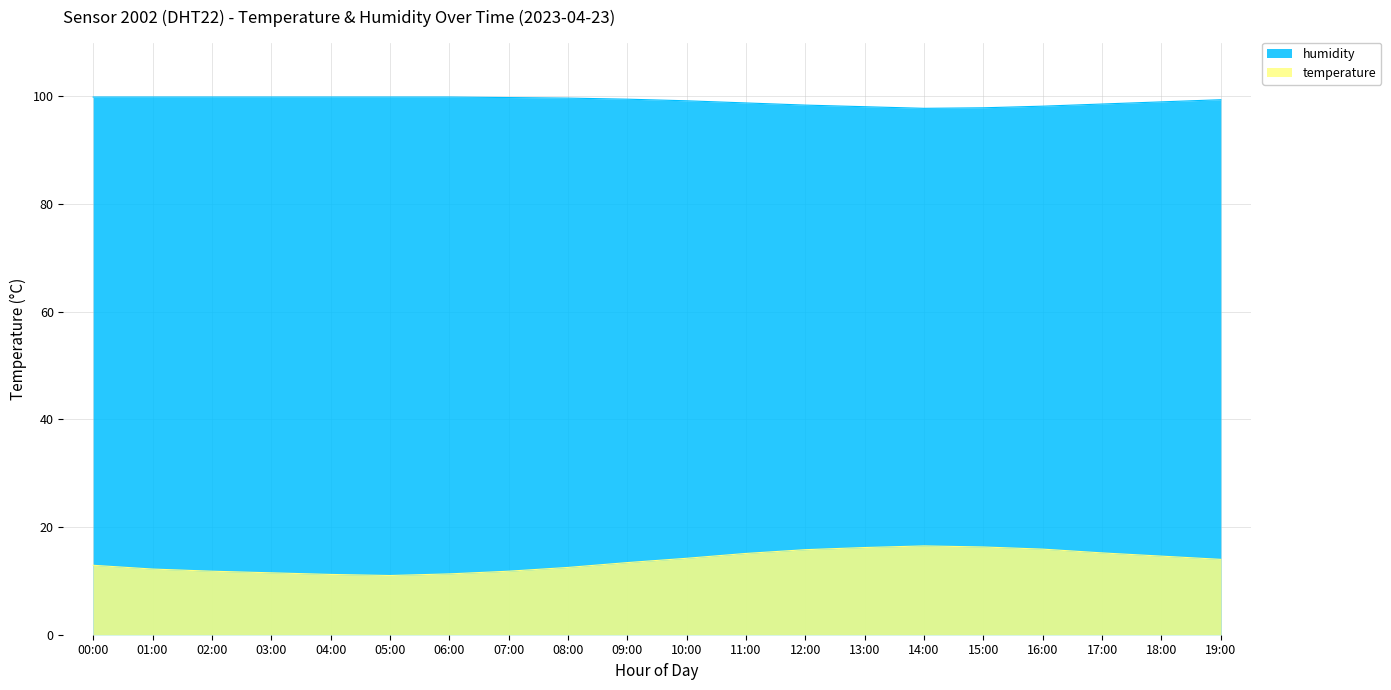

Is it true that temperature equals 5.1 at 00:00?

False